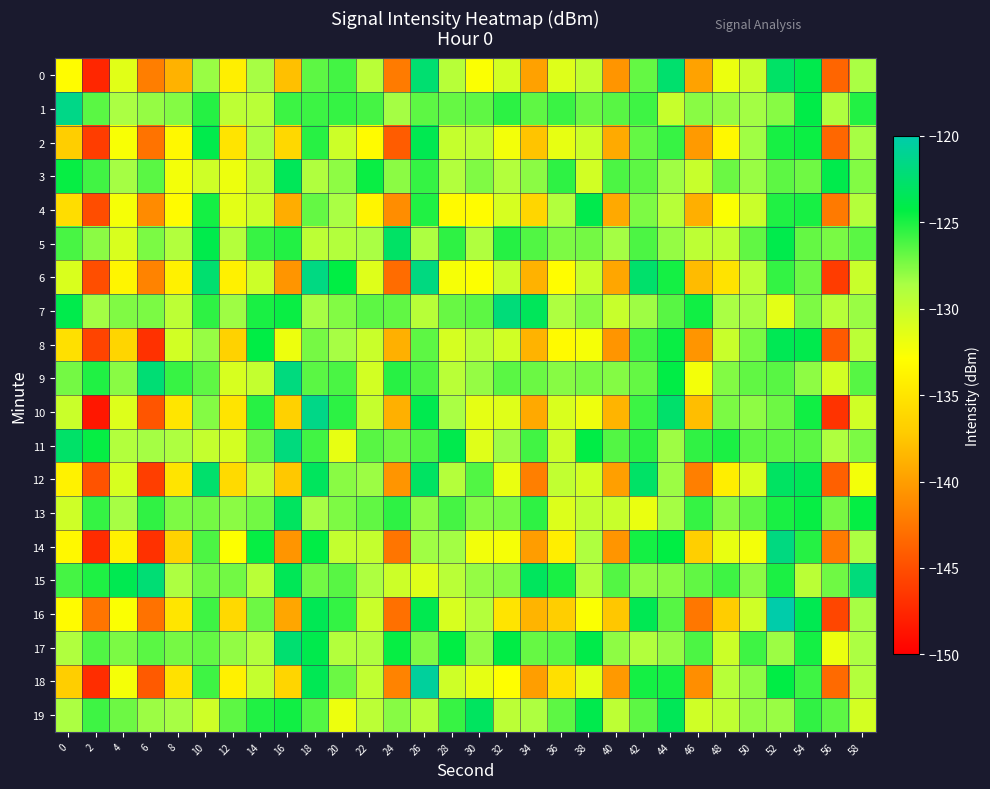

Which label corresponds to the largest value in the chart?

52